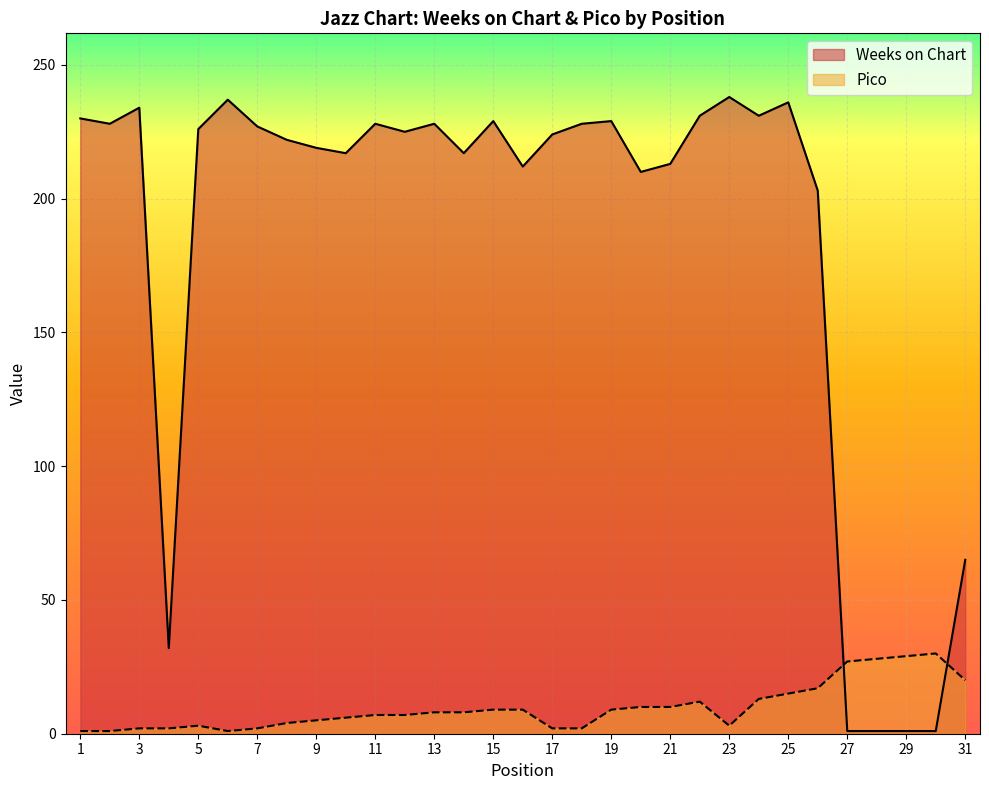

What is the average value of the Weeks on Chart series?

185